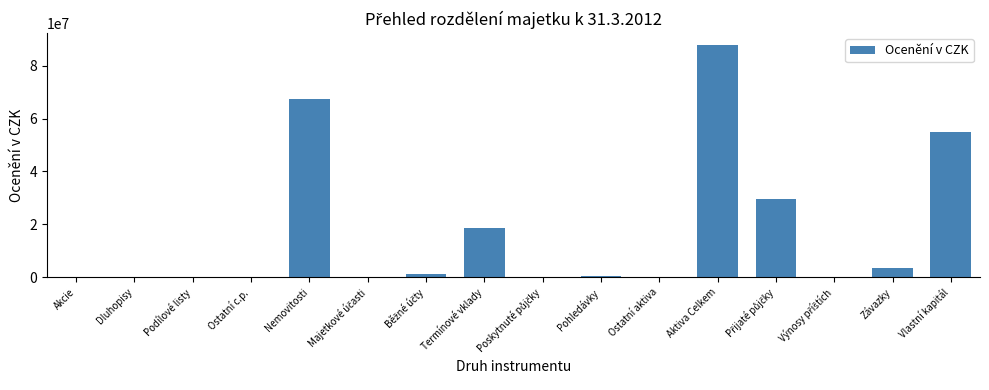

What is the average value?

16485008.6